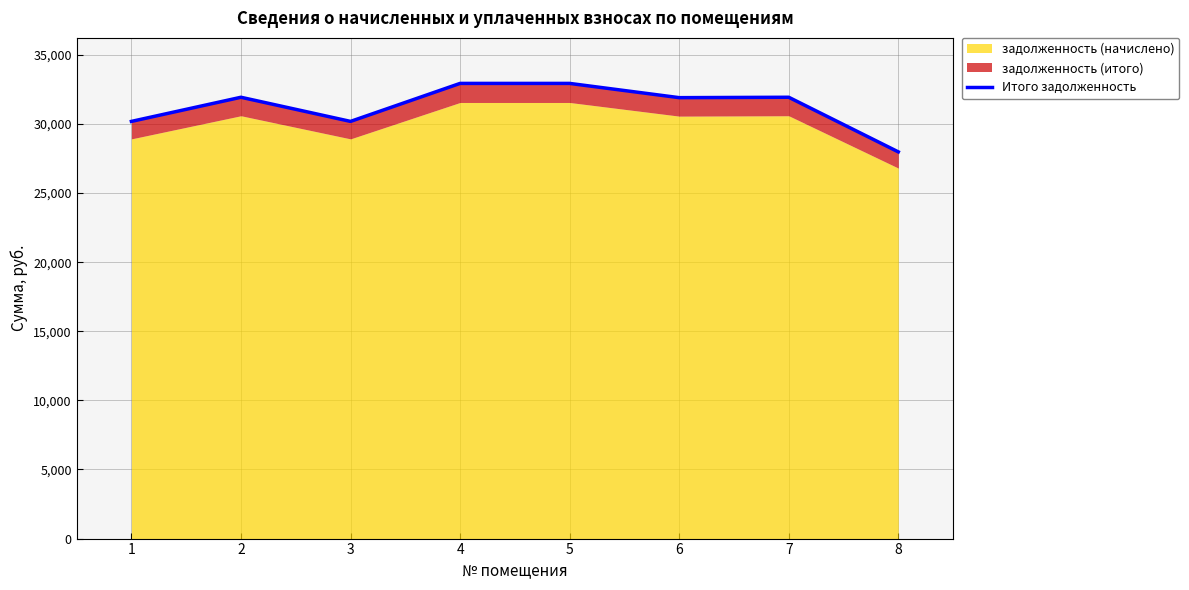

Reading left to right, transcribe all the data shown in this chart.

30190.8	31938.1	30190.8	32940.7	32940.7	31909.4	31938.1	27985.3